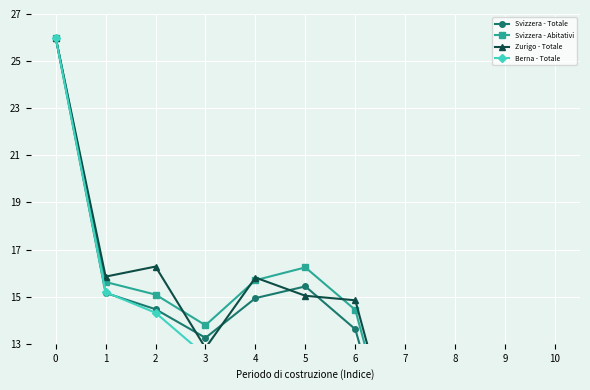

What is the difference between the maximum and minimum values in the Berna - Totale series?

24.0